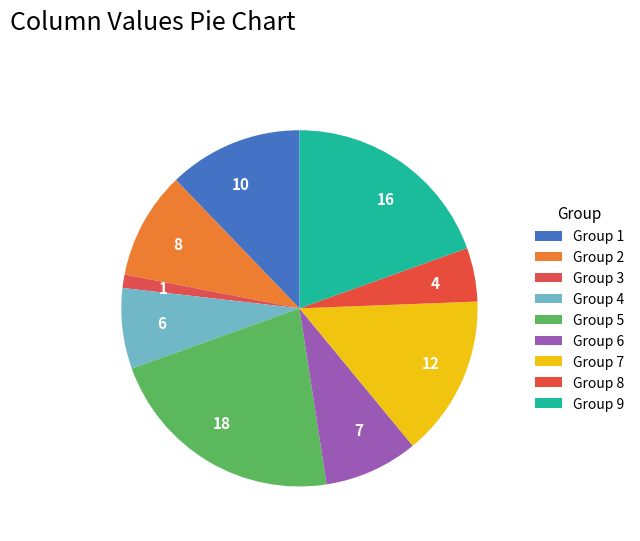

How many segments does this pie chart have?

9